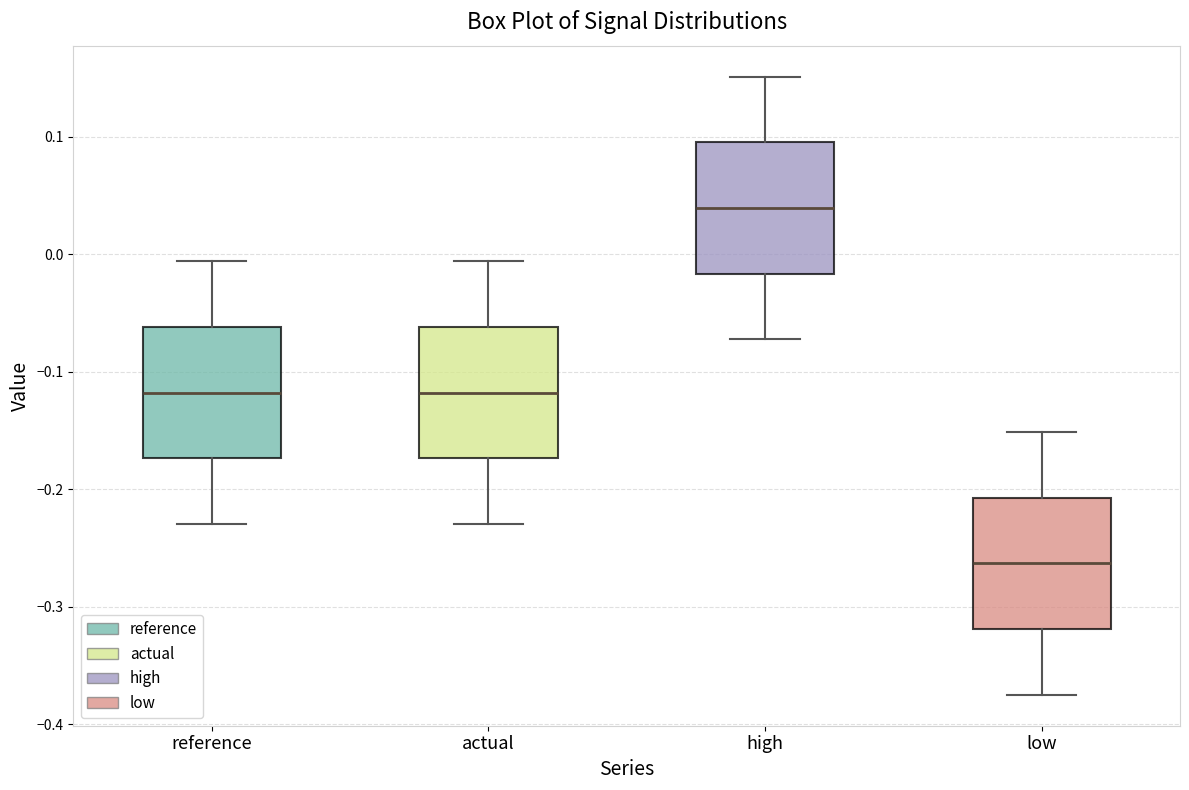

Reading left to right, read every box against the y-axis: the position of its median line, the range the box covers, and the ends of its whiskers. The values are not printed on the chart, so give them approximately, as read against the axis.

reference: median -0.12, box -0.17 to -0.06, whiskers -0.23 to -0.01
actual: median -0.12, box -0.17 to -0.06, whiskers -0.23 to -0.01
high: median 0.04, box -0.02 to 0.10, whiskers -0.07 to 0.15
low: median -0.26, box -0.32 to -0.21, whiskers -0.37 to -0.15